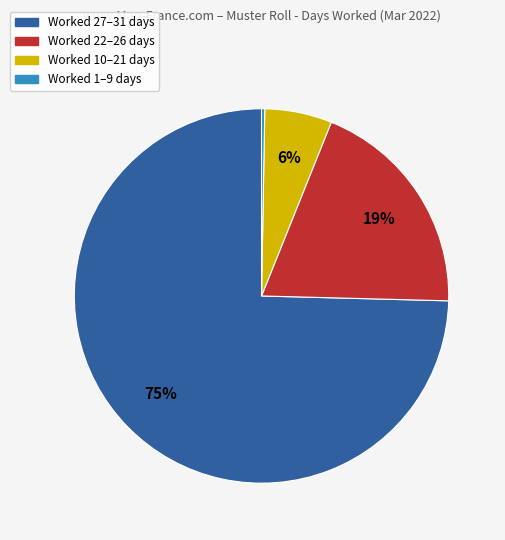

Combined, do Worked 27–31 days and Worked 10–21 days account for over 50%?

Yes